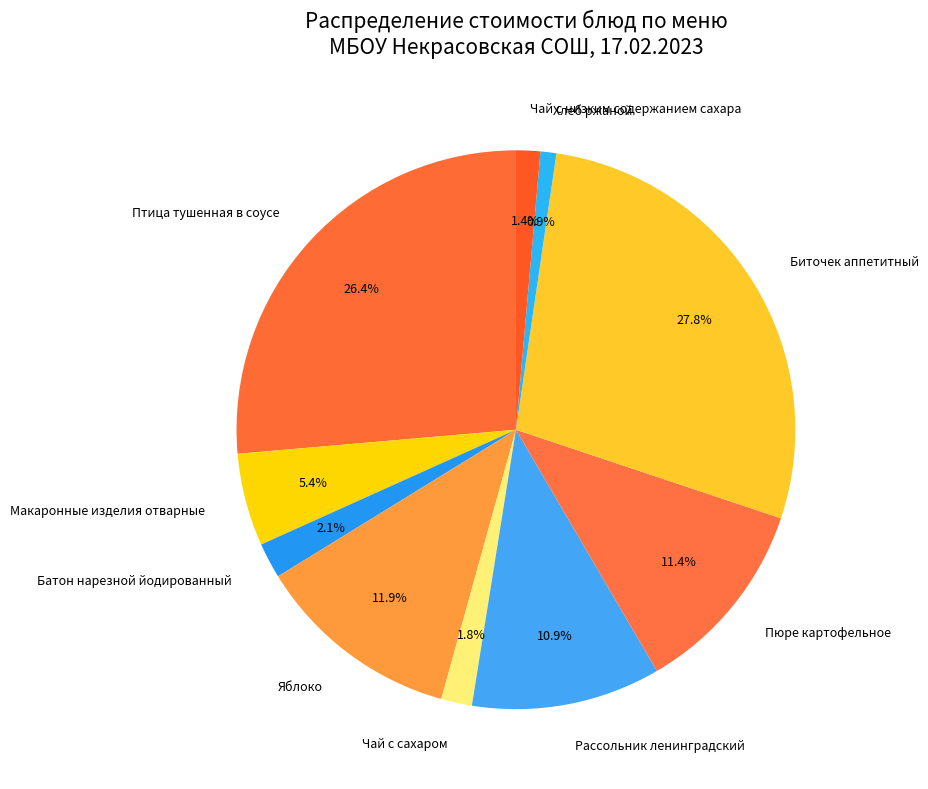

Combined, do Хлеб ржаной and Чай с низким содержанием сахара account for over 50%?

No